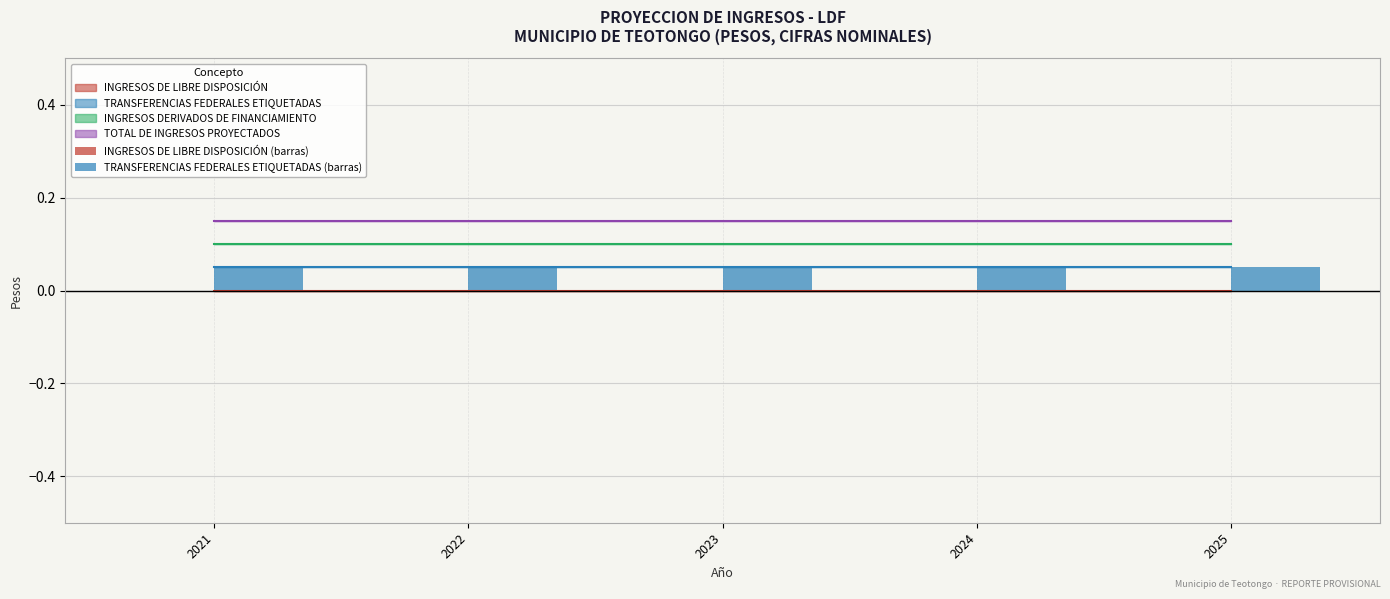

Read the TRANSFERENCIAS FEDERALES ETIQUETADAS (barras) value at 2022.

0.1